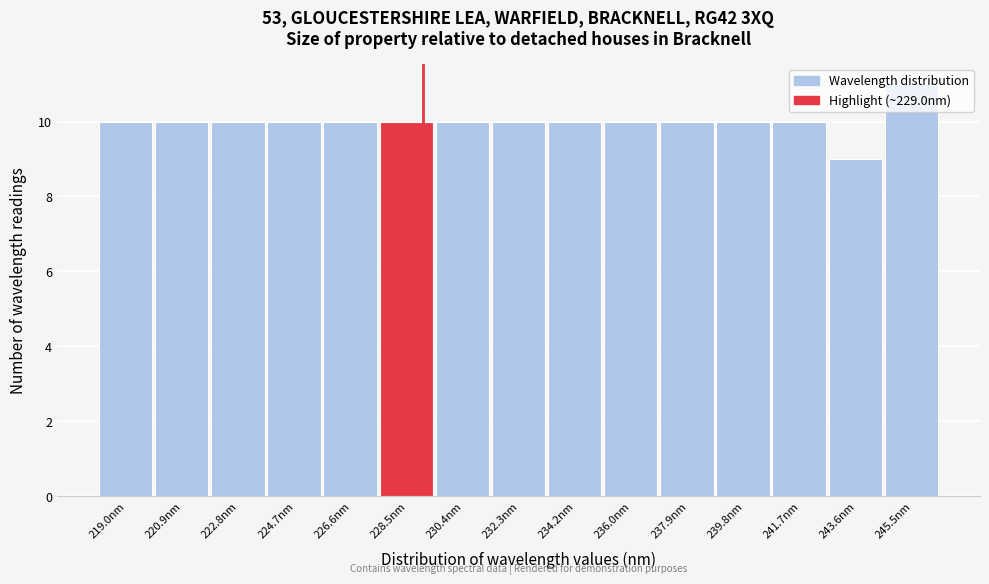

Reading left to right, transcribe this chart: for each bar, give the range it covers on the x-axis and its height. Neither the bar edges nor the heights are printed on the chart, so give them approximately, as read against the axes.

218.0 to 220.0: 10
220.0 to 221.8: 10
221.8 to 223.8: 10
223.8 to 225.6: 10
225.6 to 227.6: 10
227.6 to 229.4: 10
229.4 to 231.4: 10
231.4 to 233.2: 10
233.2 to 235.2: 10
235.2 to 237.0: 10
237.0 to 238.8: 10
238.8 to 240.8: 10
240.8 to 242.6: 10
242.6 to 244.6: 9
244.6 to 246.4: 11